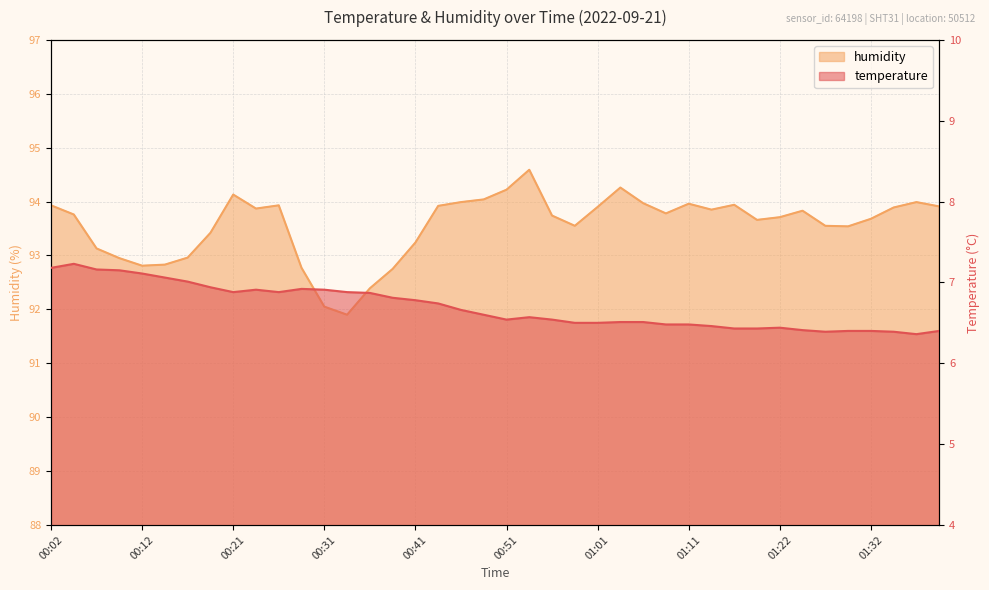

Reading left to right, transcribe all the data shown in this chart.

temperature: 7.2	7.2	7.2	7.2	7.1	7.1	7.0	6.9	6.9	6.9	6.9	6.9	6.9	6.9	6.9	6.8	6.8	6.7	6.7	6.6	6.5	6.6	6.5	6.5	6.5	6.5	6.5	6.5	6.5	6.5	6.4	6.4	6.4	6.4	6.4	6.4	6.4	6.4	6.4	6.4
humidity: 93.9	93.8	93.1	93.0	92.8	92.8	93.0	93.4	94.1	93.9	93.9	92.8	92.0	91.9	92.4	92.8	93.2	93.9	94.0	94.0	94.2	94.6	93.7	93.5	93.9	94.3	94.0	93.8	94.0	93.8	93.9	93.7	93.7	93.8	93.5	93.5	93.7	93.9	94.0	93.9